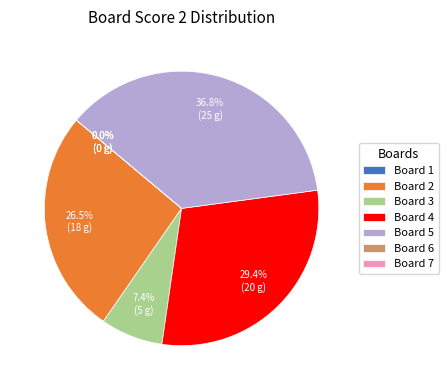

Is there any slice that represents more than half of the pie?

No